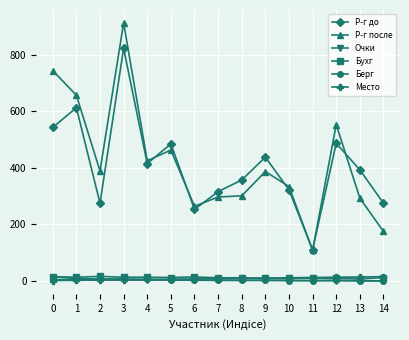

Between 2 and 5, which series saw the biggest shift?

Р-г до